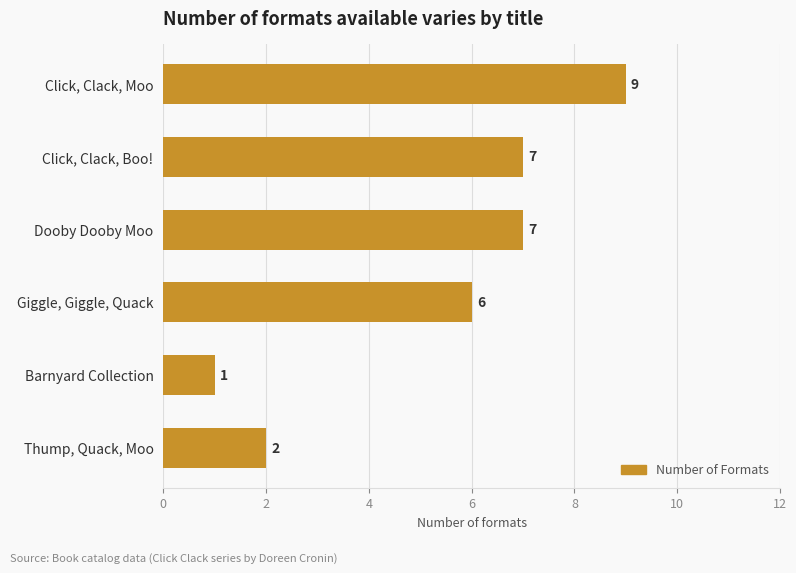

What is the ratio of the value at Thump, Quack, Moo to the value at Giggle, Giggle, Quack?

0.3